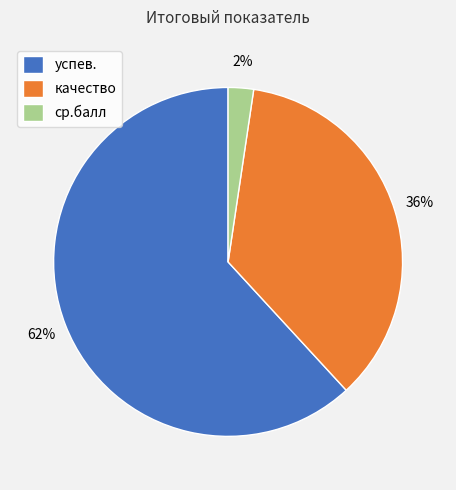

Which category accounts for the majority?

успев.